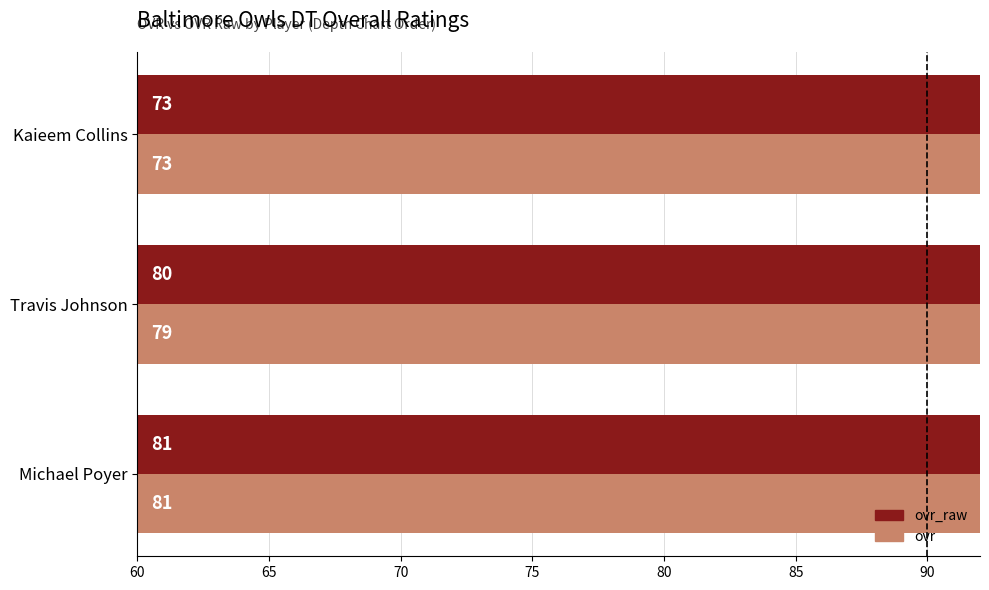

At how many categories does at least one series exceed 76?

2